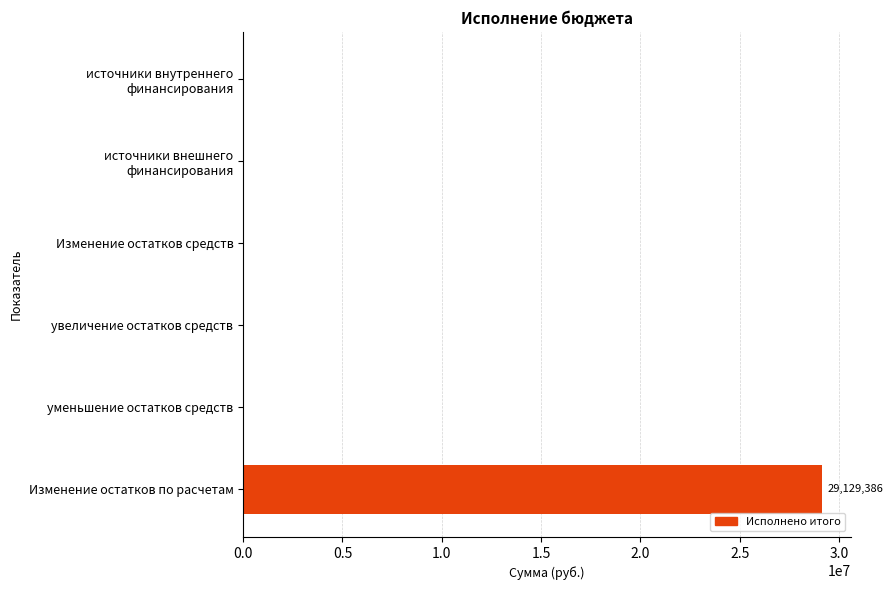

What is the change in value from уменьшение остатков средств to Изменение остатков по расчетам?

+29129385.7